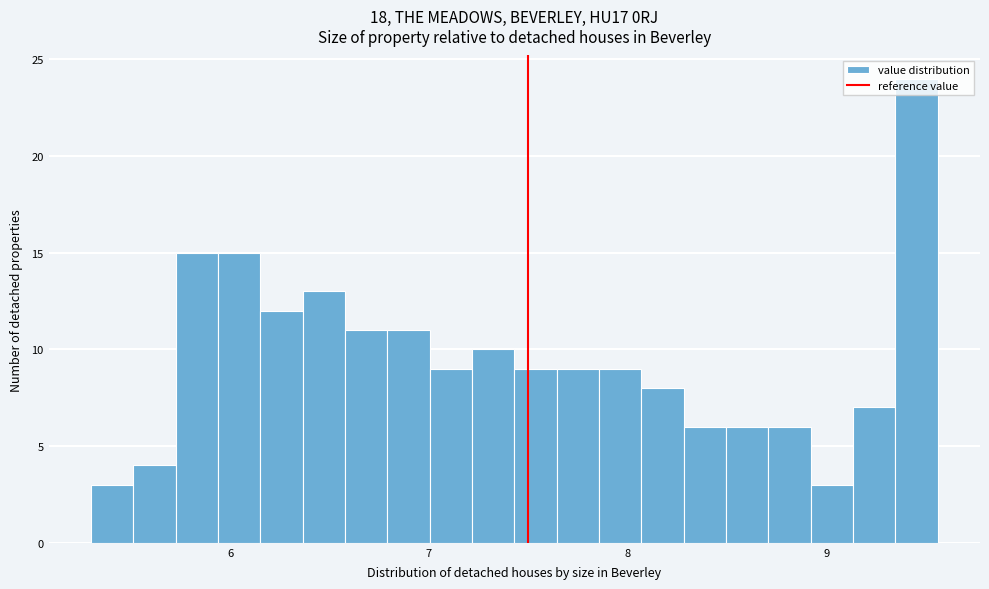

Around what value on the x-axis is the tallest bar? Give the approximate position of its centre, as read against the axis.

9.5